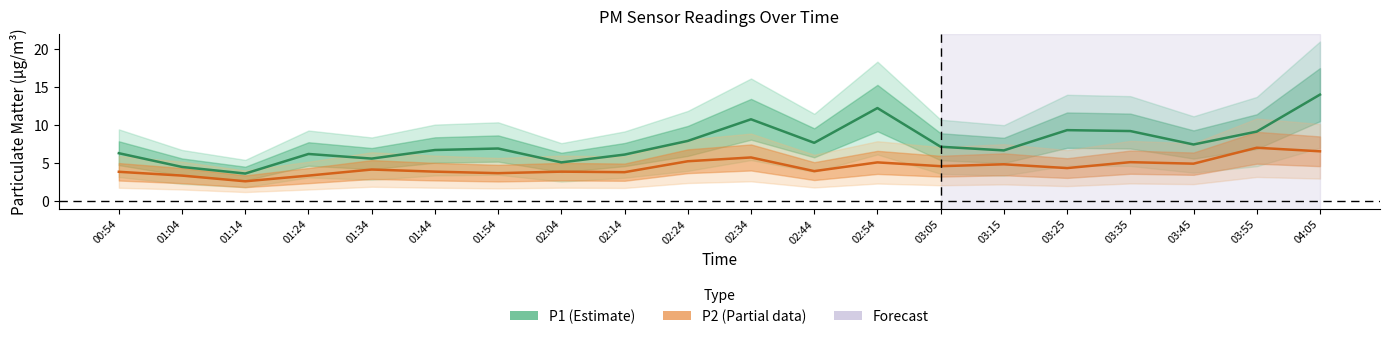

True or false: P2 and P1 intersect in this chart.

False